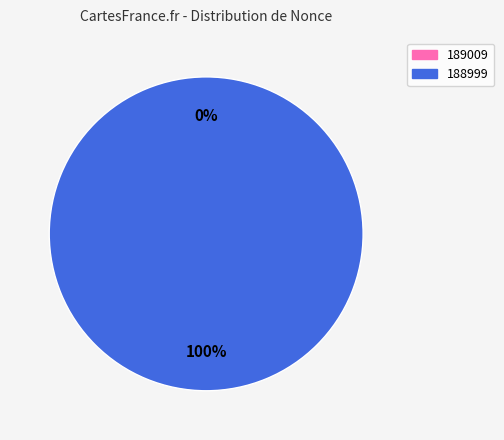

To the nearest percent, what is the combined percentage of 188999 and 189009?

100%